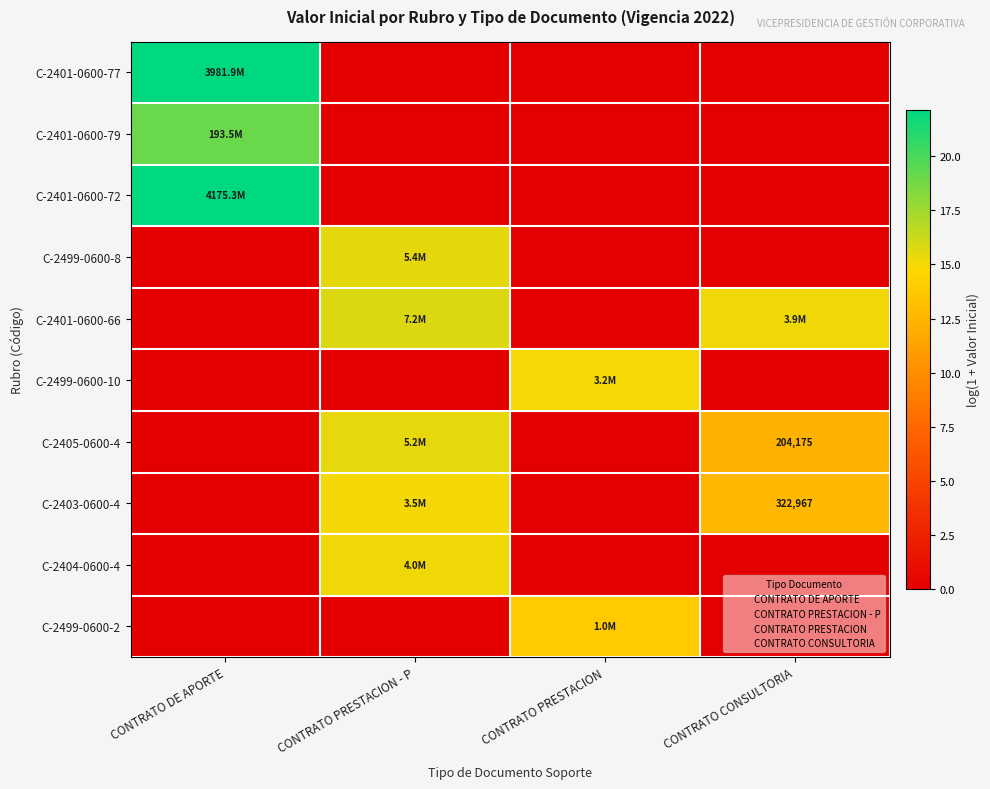

At which label does C-2401-0600-77 reach its peak?

CONTRATO DE APORTE